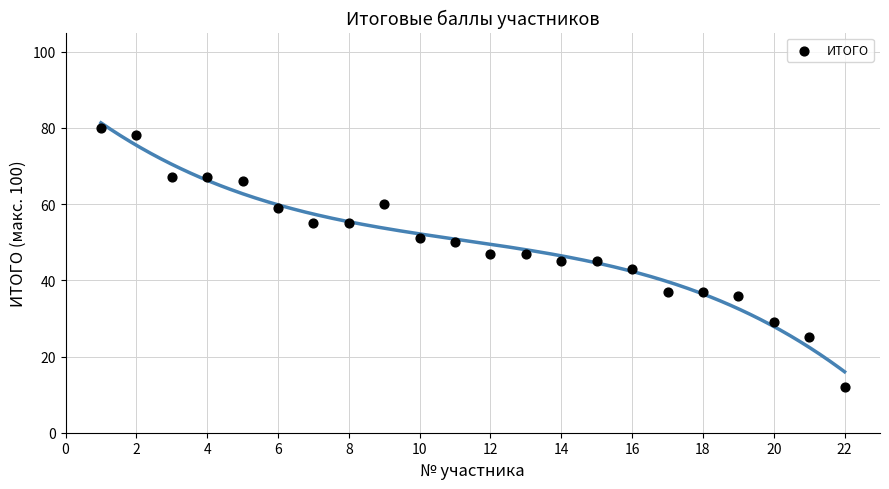

What is the range of X values (max minus min)?

21